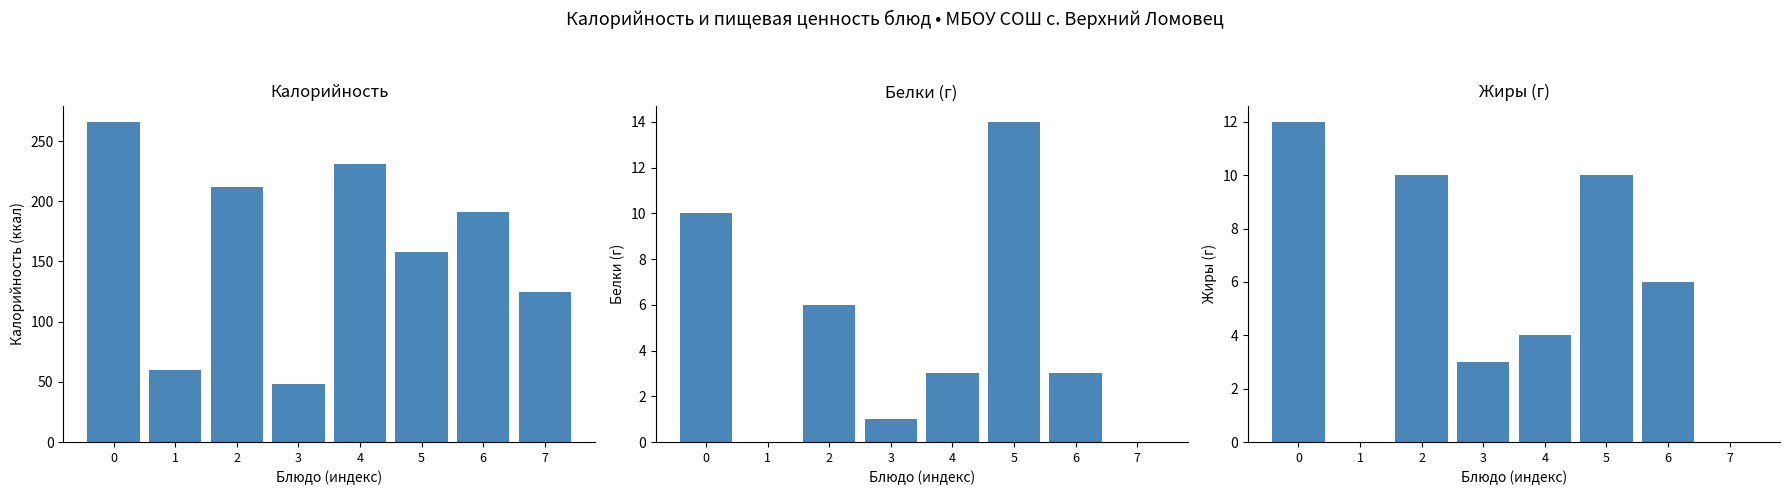

True or false: Калорийность has a value of 212 at 2.

True